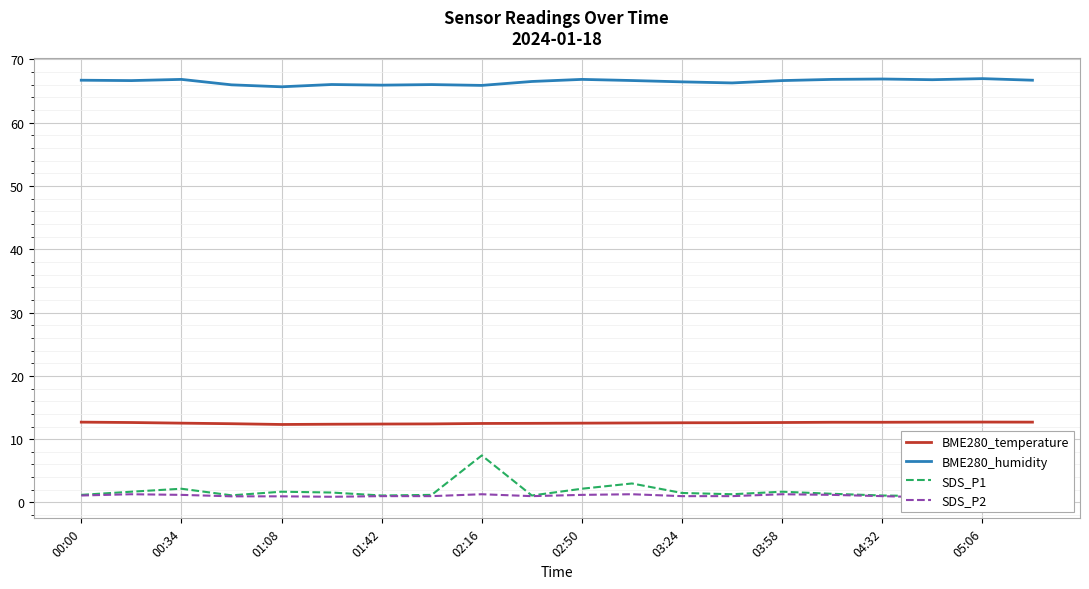

True or false: BME280_temperature and BME280_humidity cross at least once.

False